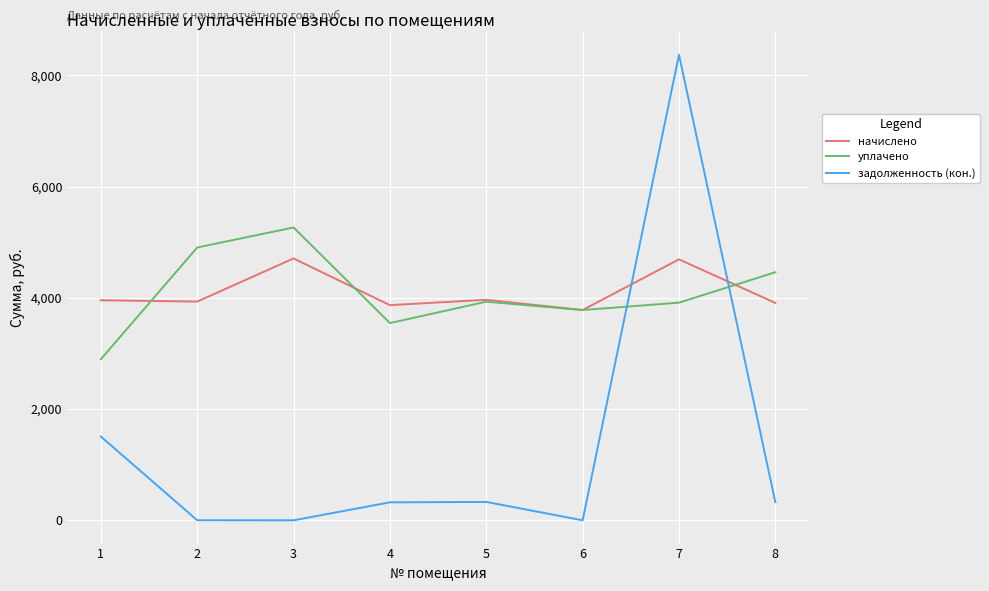

Rank the series at 2 from lowest to highest value.

задолженность (кон.), начислено, уплачено